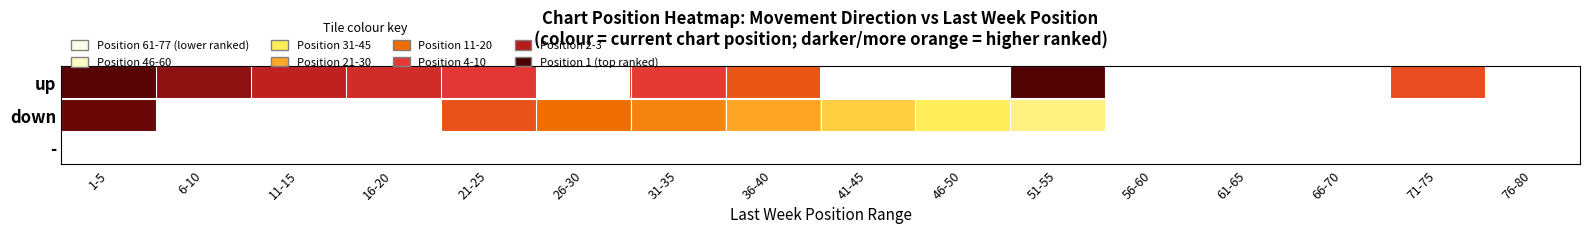

Which series has the largest range (max minus min)?

down